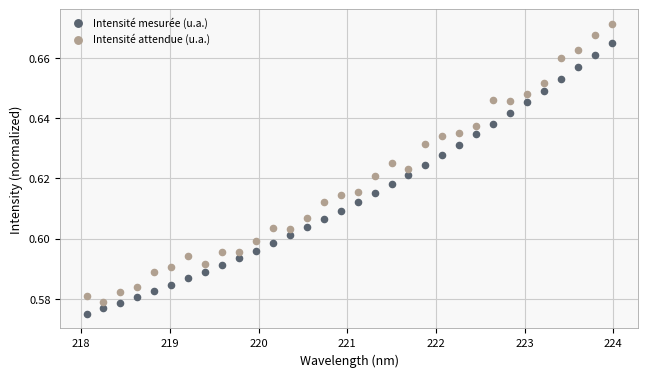

Which series has the largest Y range (max minus min)?

Intensité attendue (u.a.)